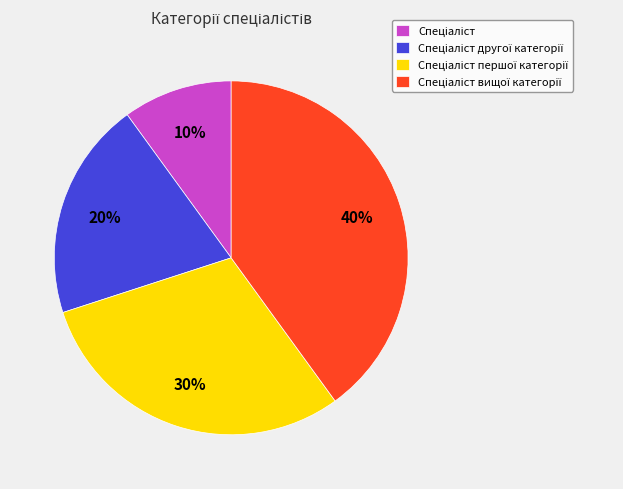

Does any single category account for the majority?

No